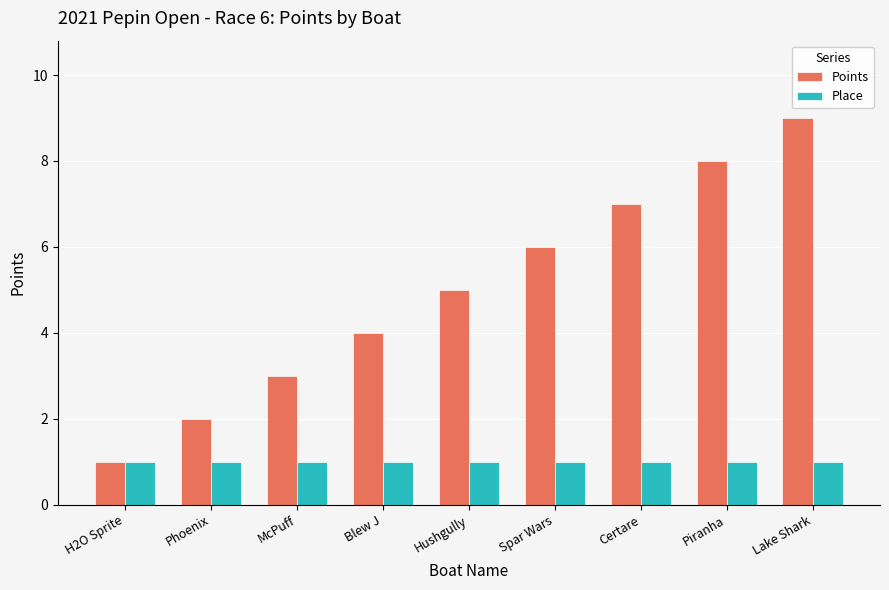

What is the spread (max minus min) of values at Lake Shark?

8